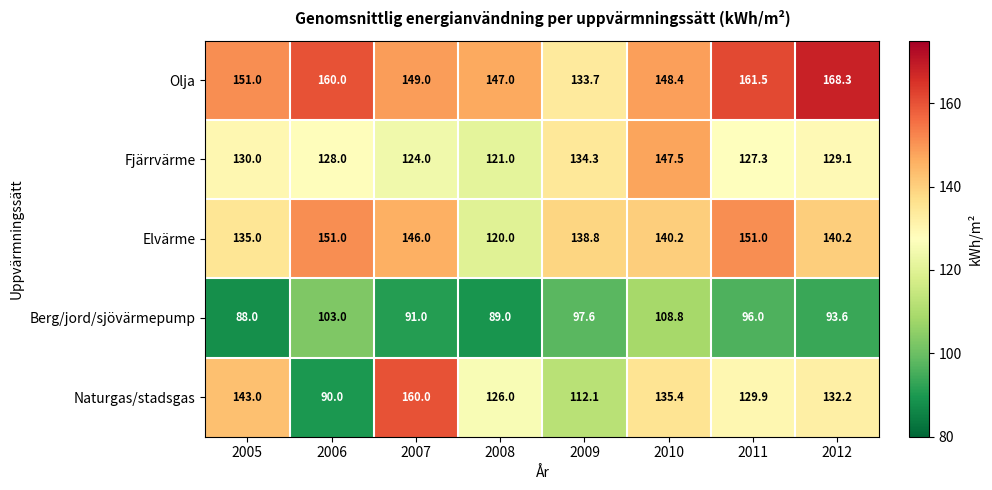

Which series has the largest range (max minus min)?

Naturgas/stadsgas